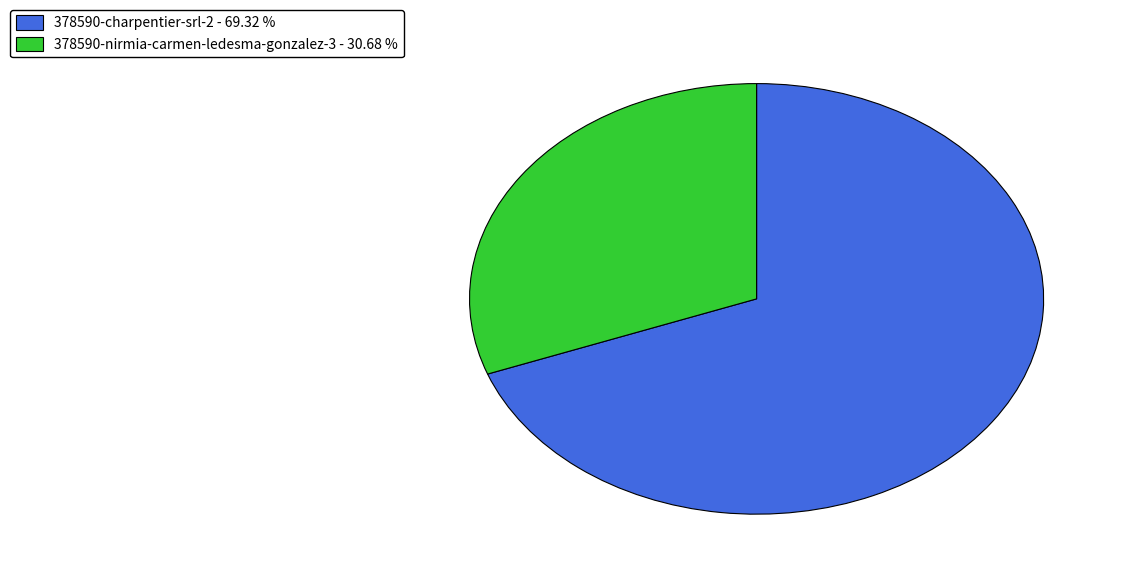

Do 378590-charpentier-srl-2 and 378590-nirmia-carmen-ledesma-gonzalez-3 together represent more than half of the pie?

Yes